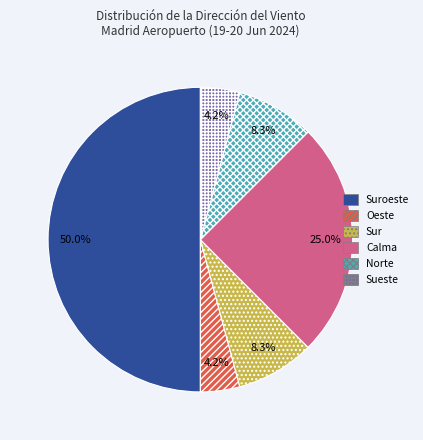

Count the number of slices in the pie.

6